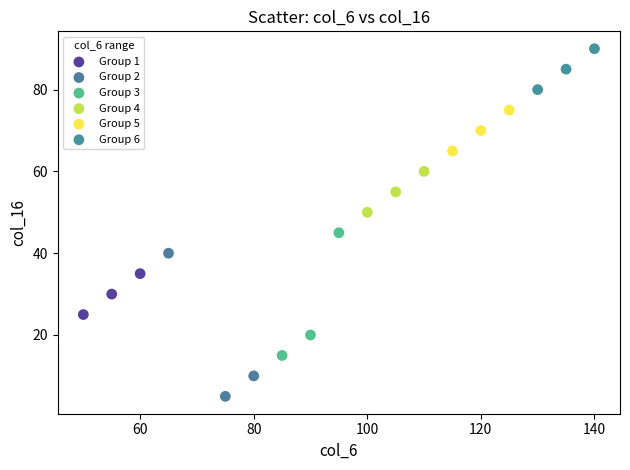

Which series contains the highest Y value?

Group 6